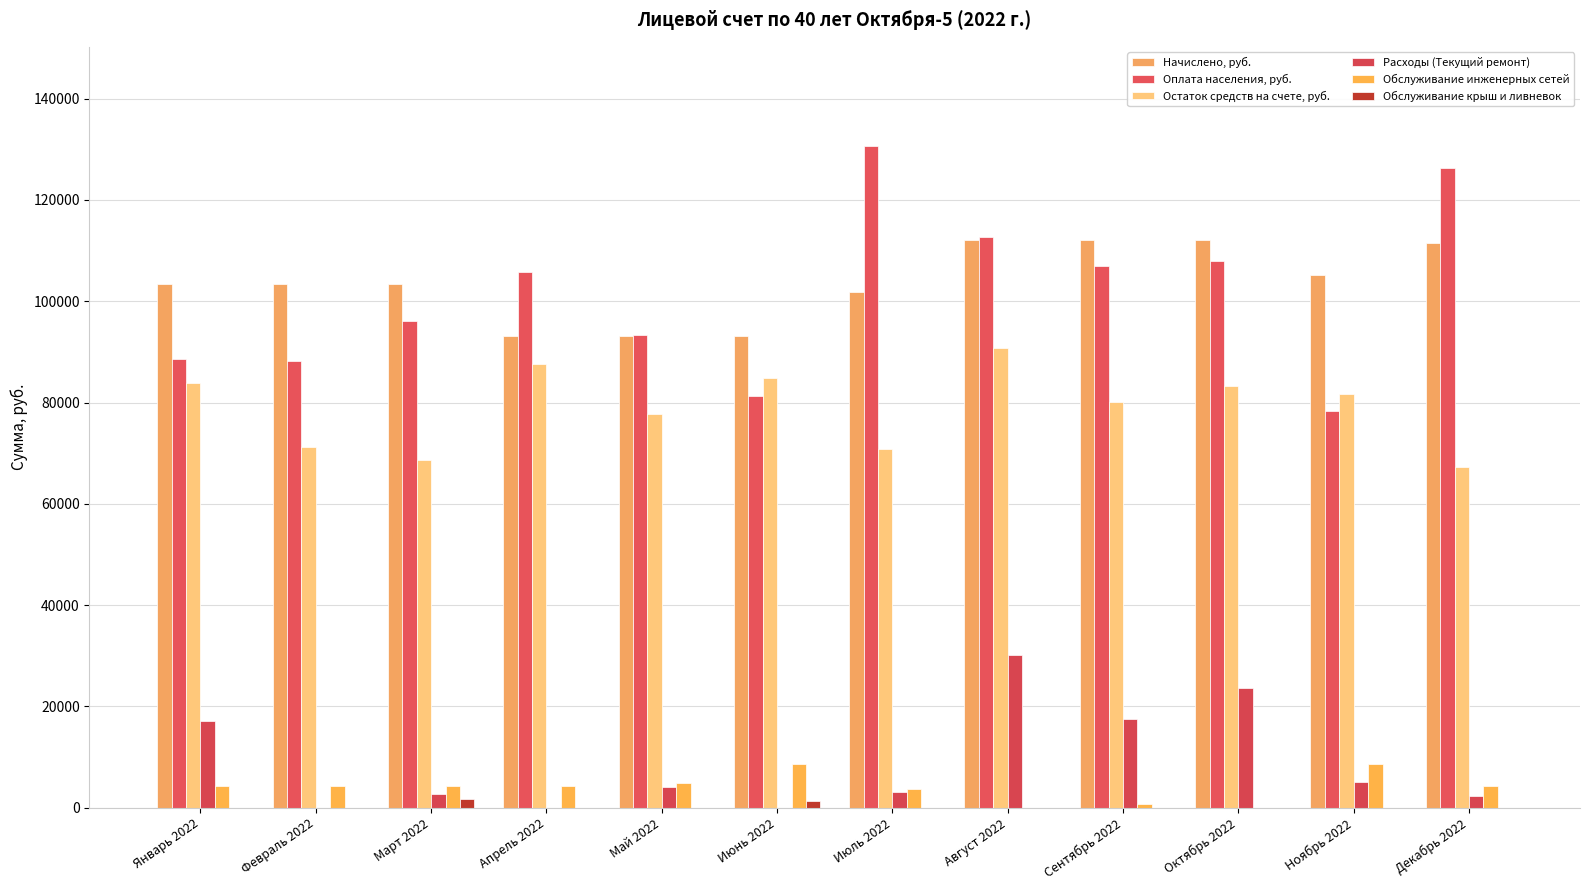

At which label is Остаток средств на счете, руб. closest to 79079?

Сентябрь 2022